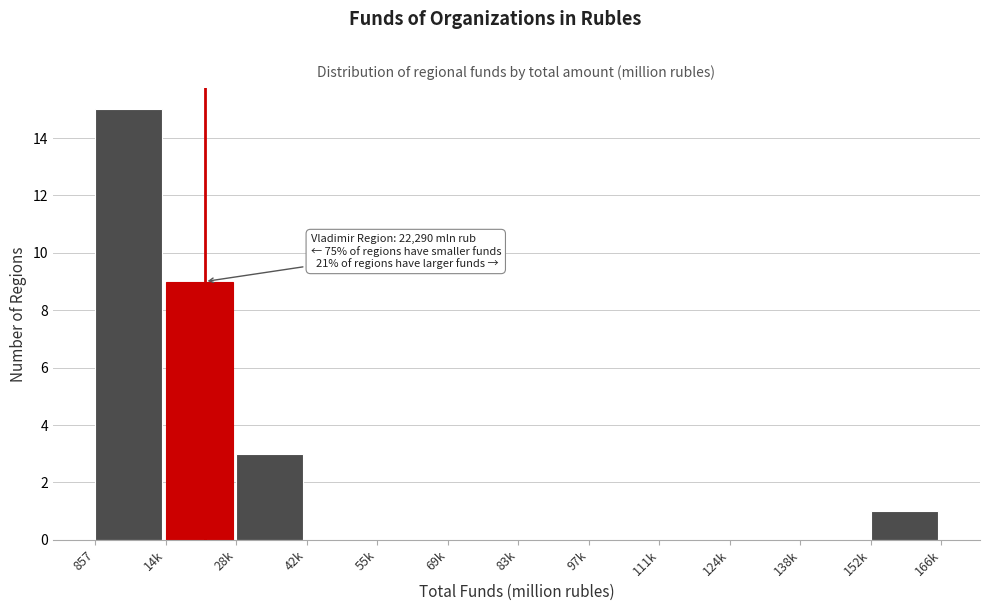

Reading left to right, extract all data points from this chart.

857=15	14k=9	28k=3	42k=0	55k=0	69k=0	83k=0	97k=0	111k=0	124k=0	138k=0	152k=1